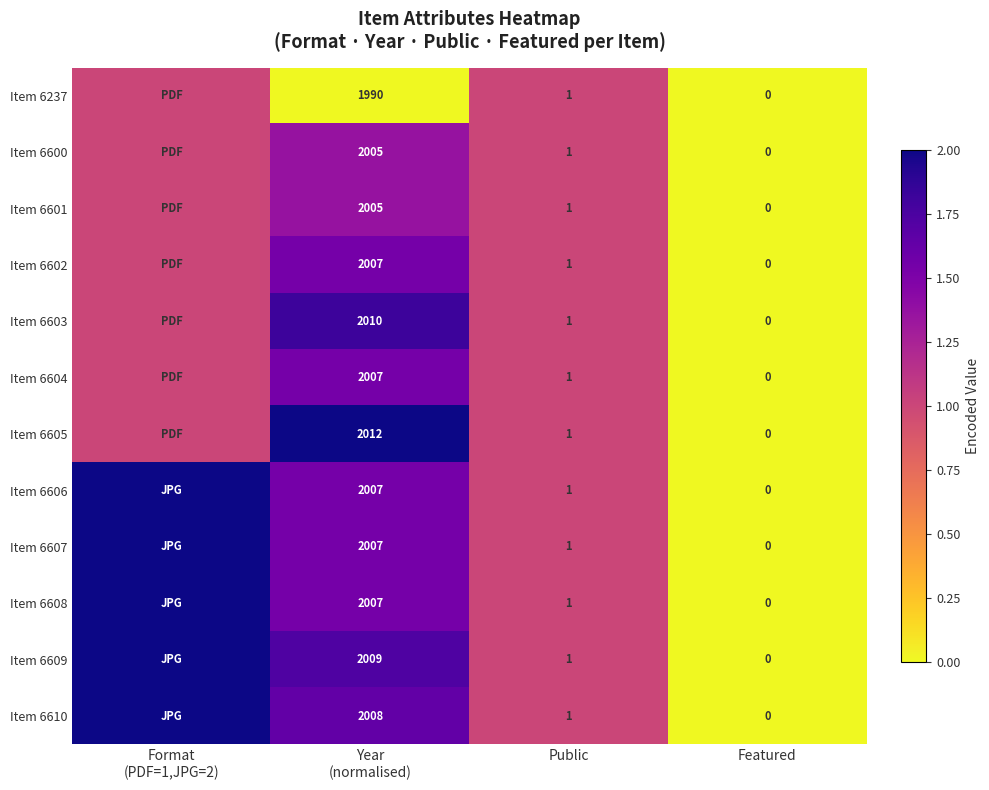

Which has a higher value, Format
(PDF=1,JPG=2) or Featured?

Format
(PDF=1,JPG=2)